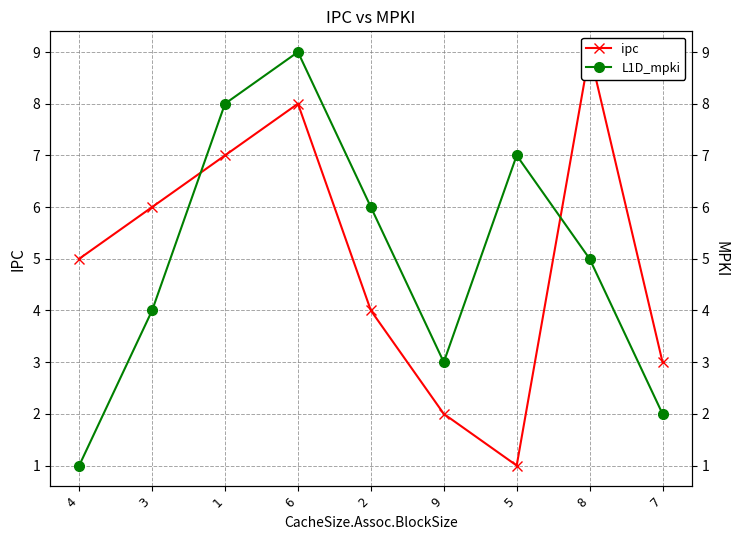

True or false: ipc and L1D_mpki cross at least once.

True